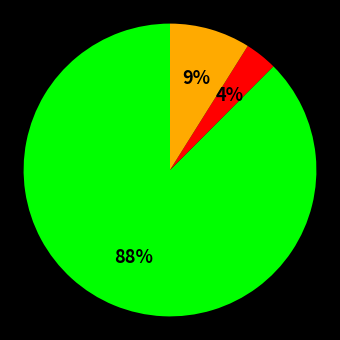

To the nearest percent, what is the average slice percentage?

33%